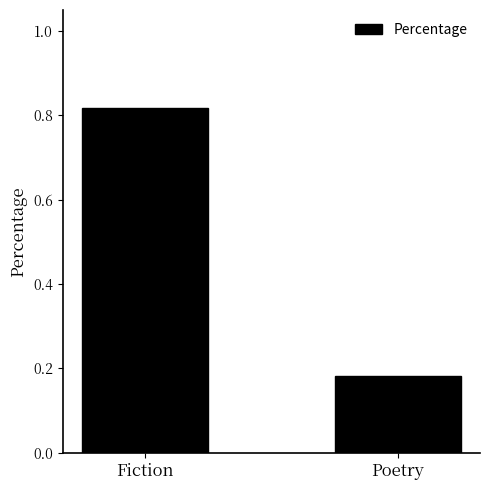

What is the label of the 1st bar from the right?

Poetry